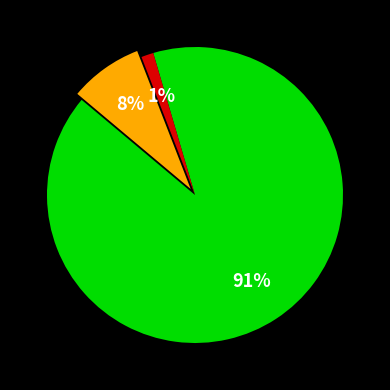

To the nearest percent, what is the average slice percentage?

33%